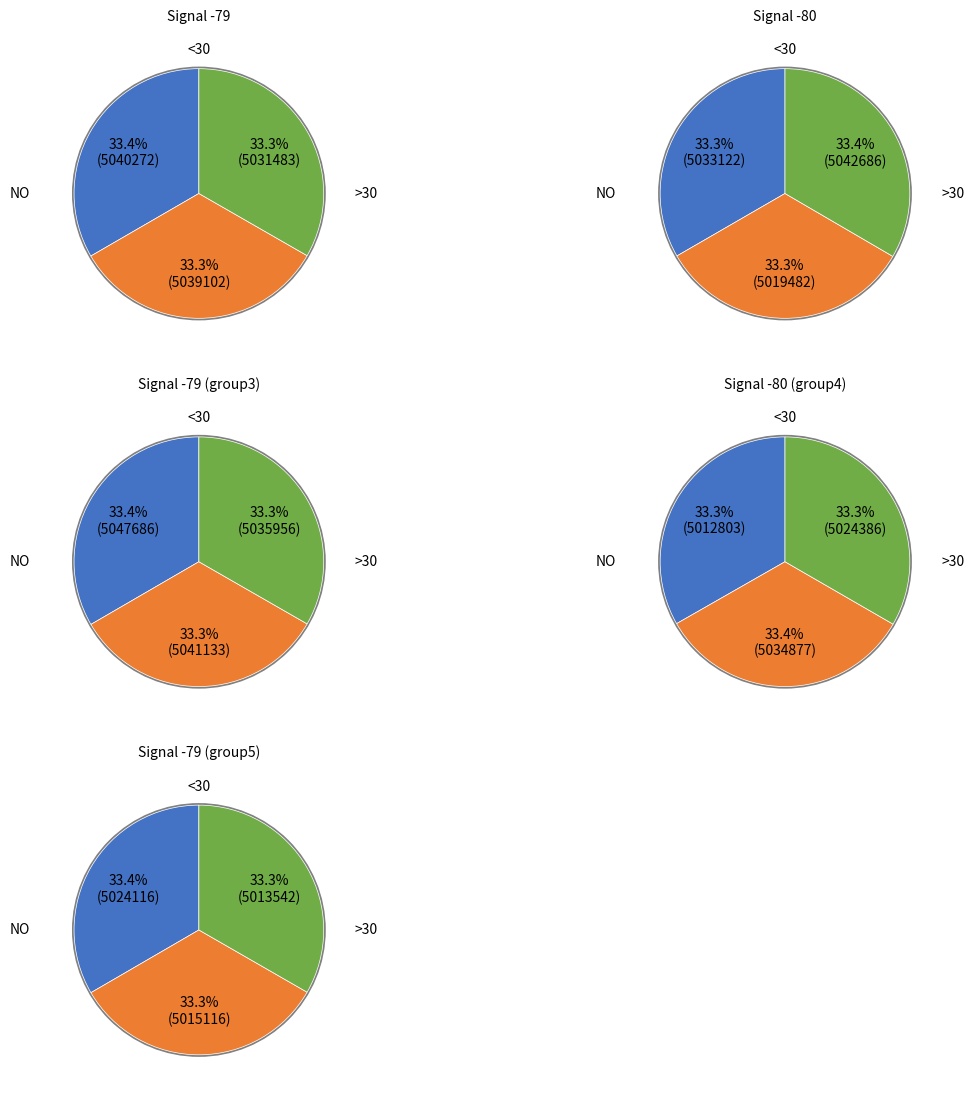

Does 2 represent more than half of the total?

No